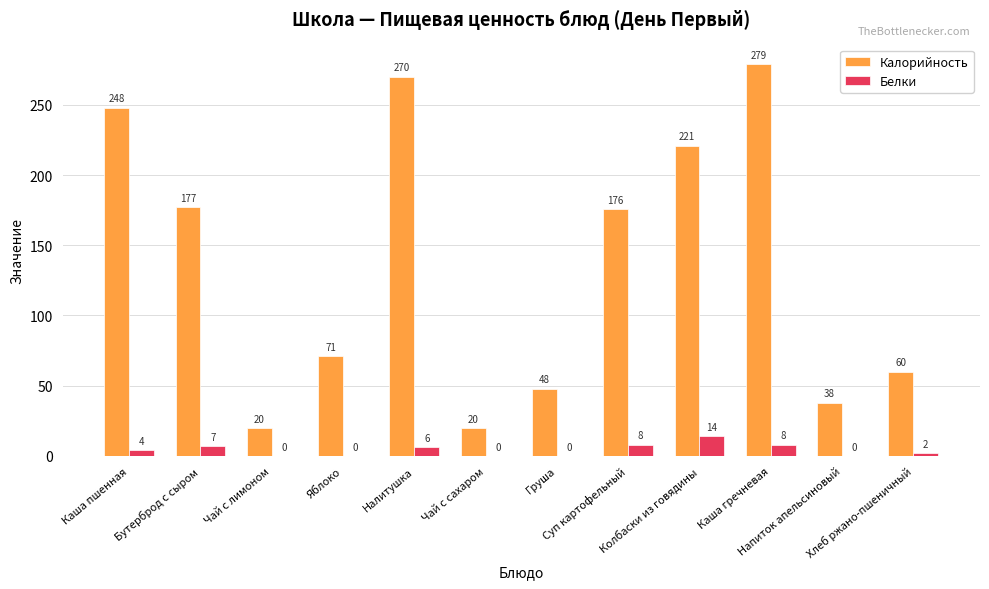

The value of Калорийность at Напиток апельсиновый is 67. True or false?

False